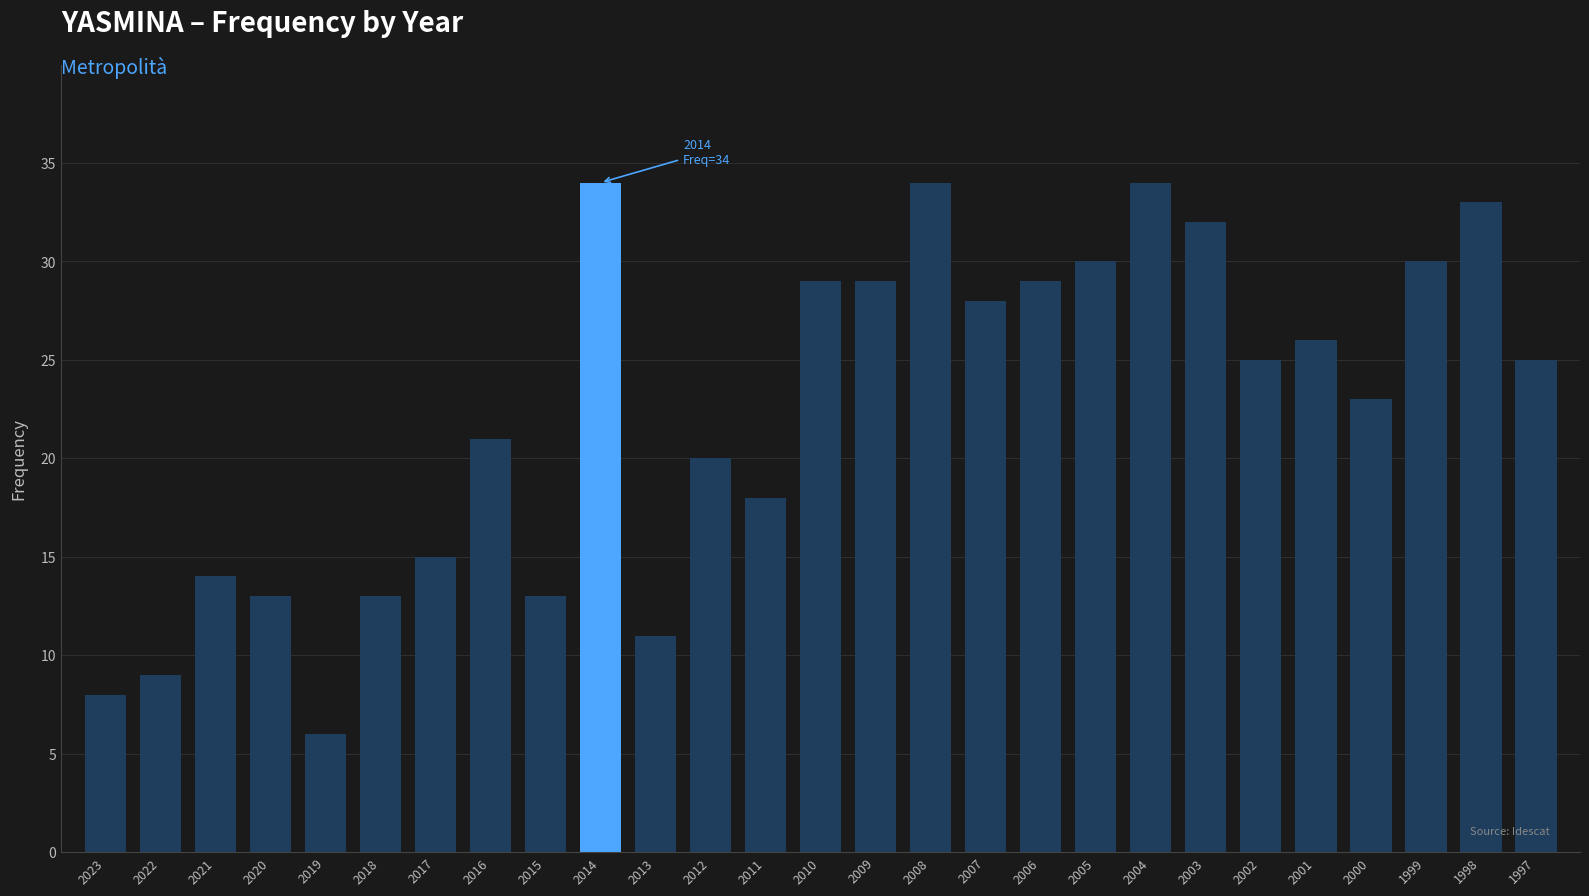

Approximately how many times larger is the value at 2016 compared to 2010?

0.7